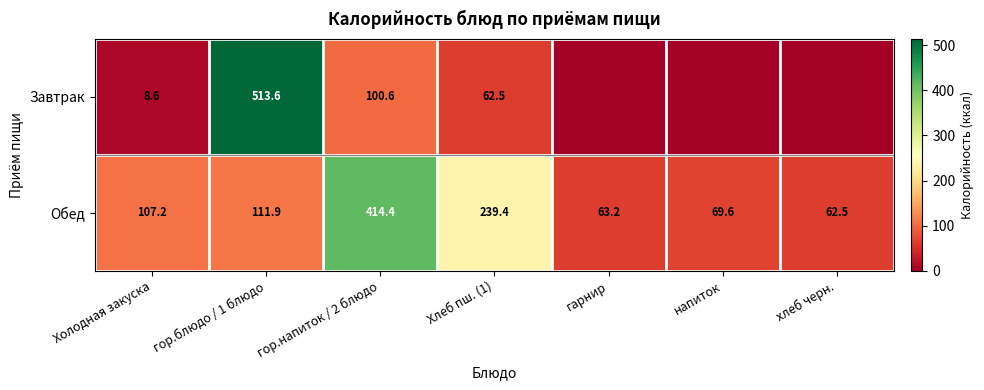

Is it true that Завтрак equals 62.5 at Хлеб пш. (1)?

True